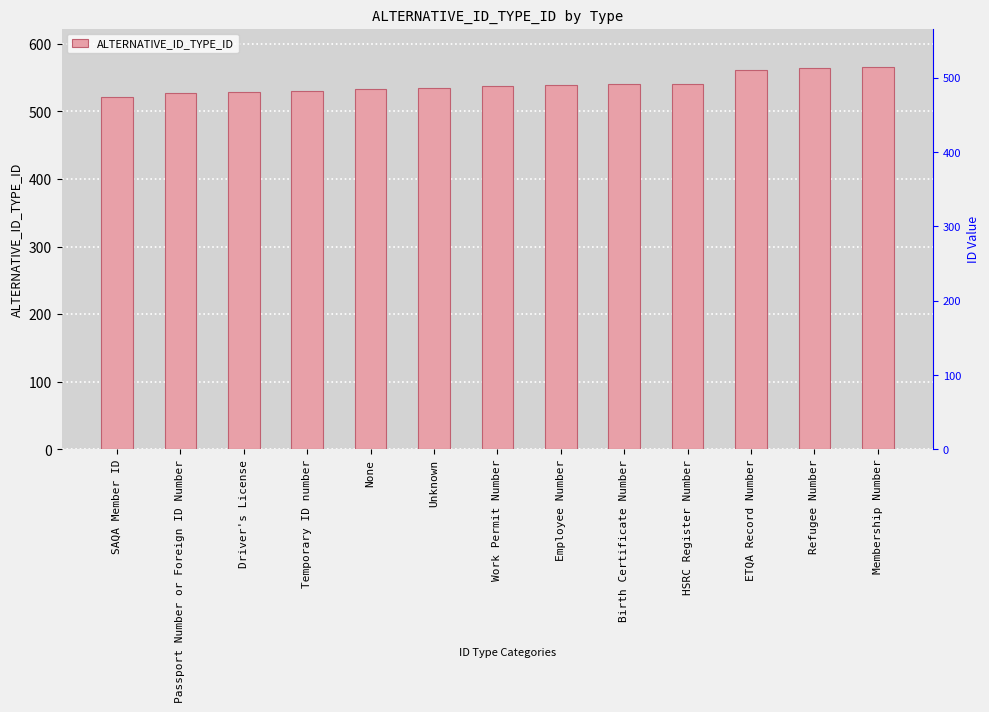

How many bars are there in total?

13